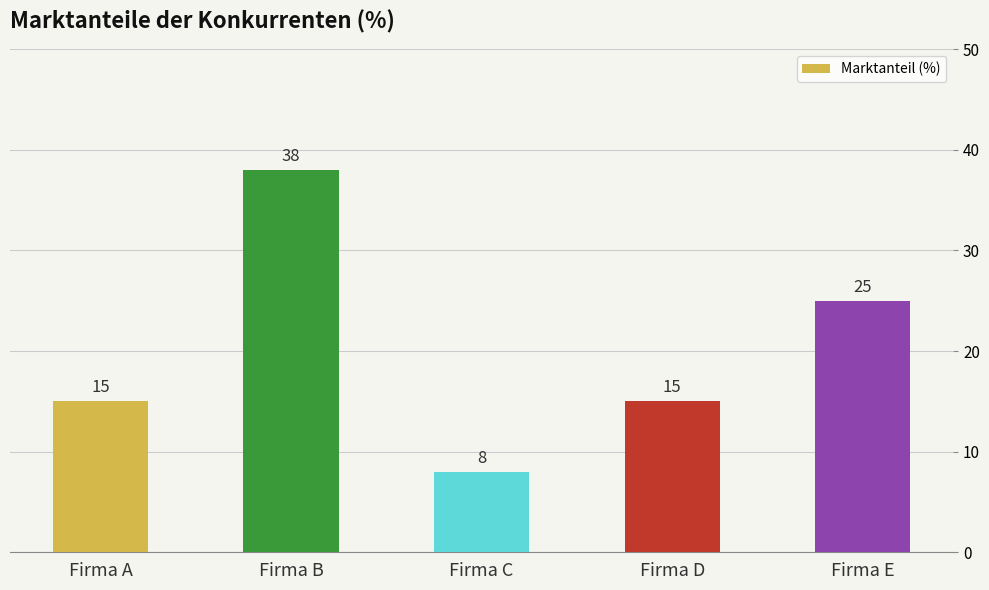

Read the value at Firma D, to the nearest 10.

20